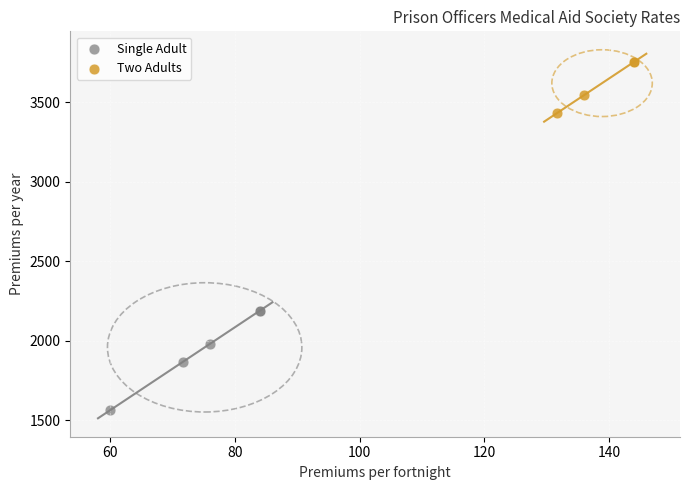

What are all the series names shown in the legend?

Single Adult, Two Adults